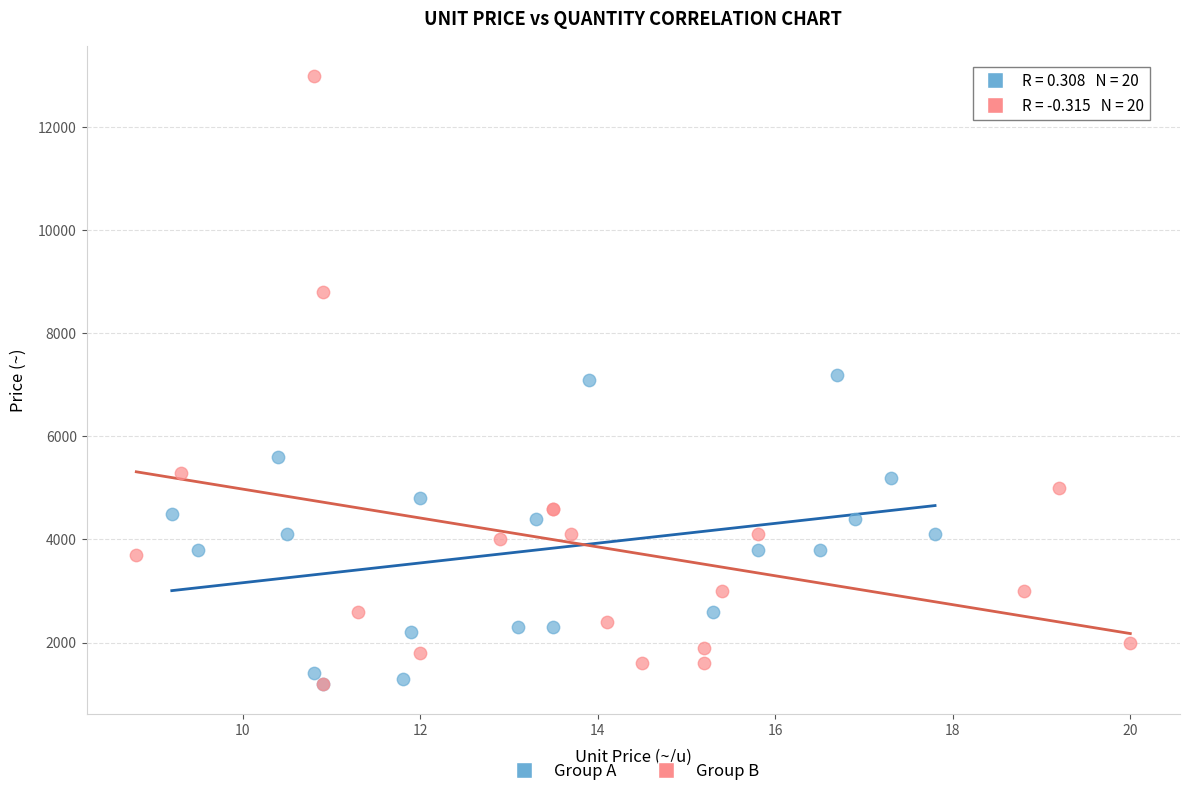

What are all the series names shown in the legend?

Group A, Group B